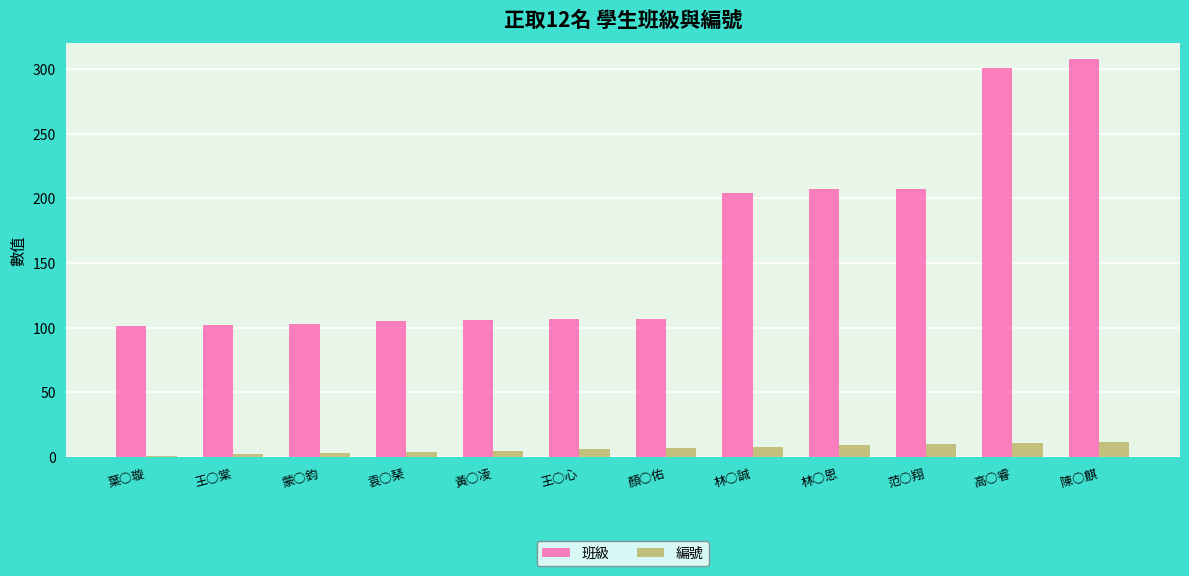

Which series has the largest total across all categories?

班級